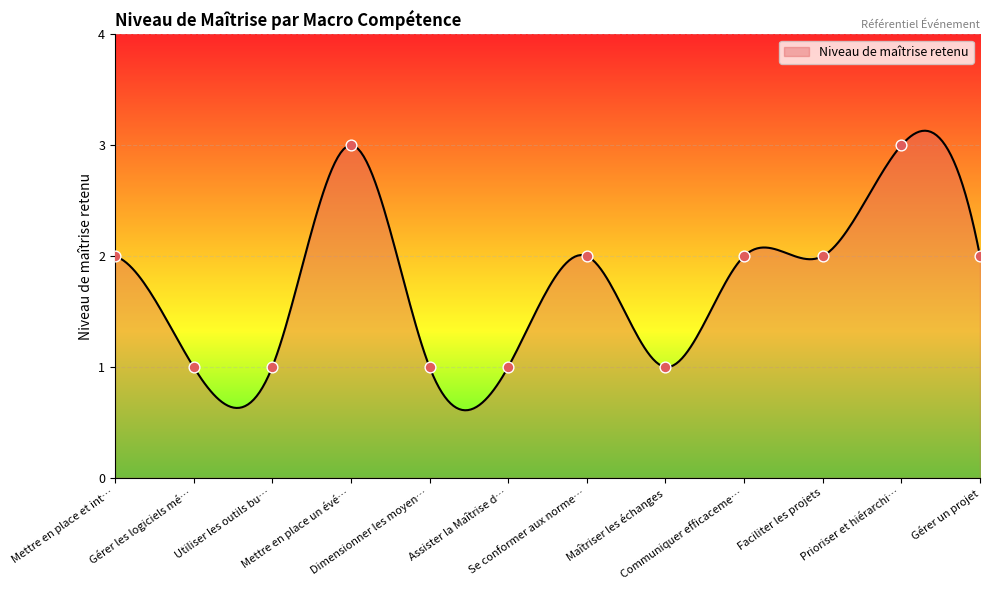

Approximately how many times larger is the value at Se conformer aux norme… compared to Mettre en place un évé…?

0.7